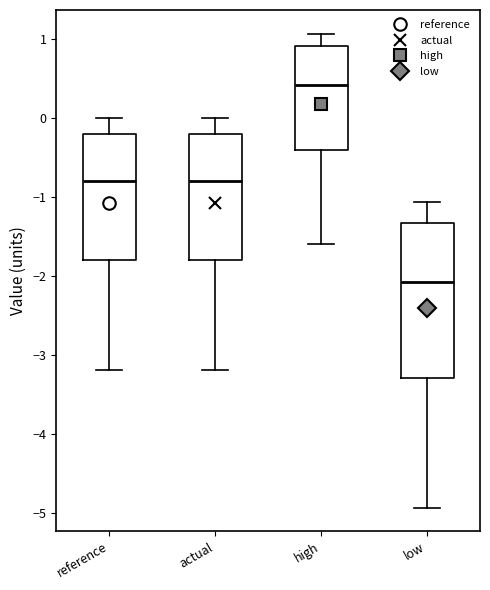

Reading left to right, read every box against the y-axis: the position of its median line, the range the box covers, and the ends of its whiskers. The values are not printed on the chart, so give them approximately, as read against the axis.

reference: median -0.8, box -1.8 to -0.2, whiskers -3.2 to 0.0
actual: median -0.8, box -1.8 to -0.2, whiskers -3.2 to 0.0
high: median 0.4, box -0.4 to 0.9, whiskers -1.6 to 1.1
low: median -2.1, box -3.3 to -1.3, whiskers -4.9 to -1.1